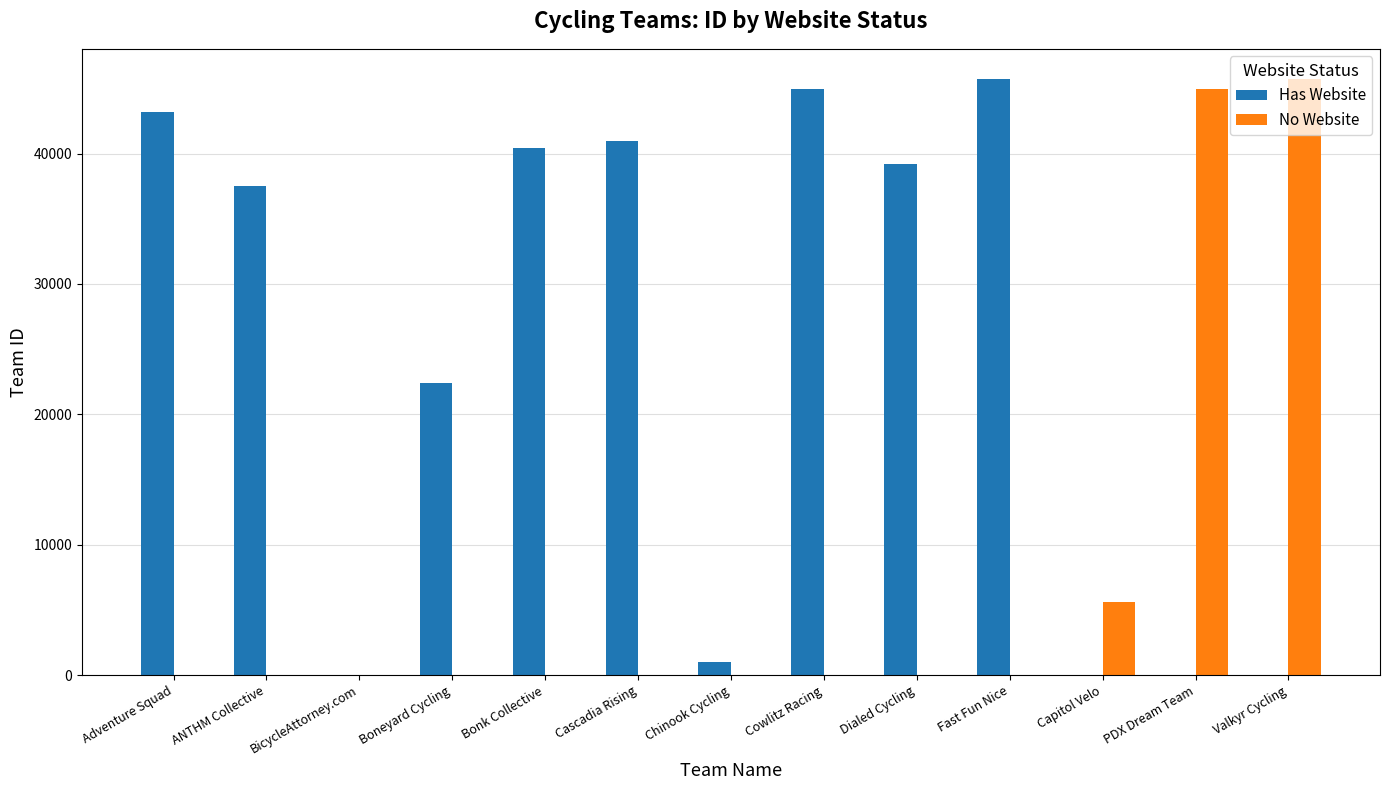

What is the average value of the No Website series?

7408